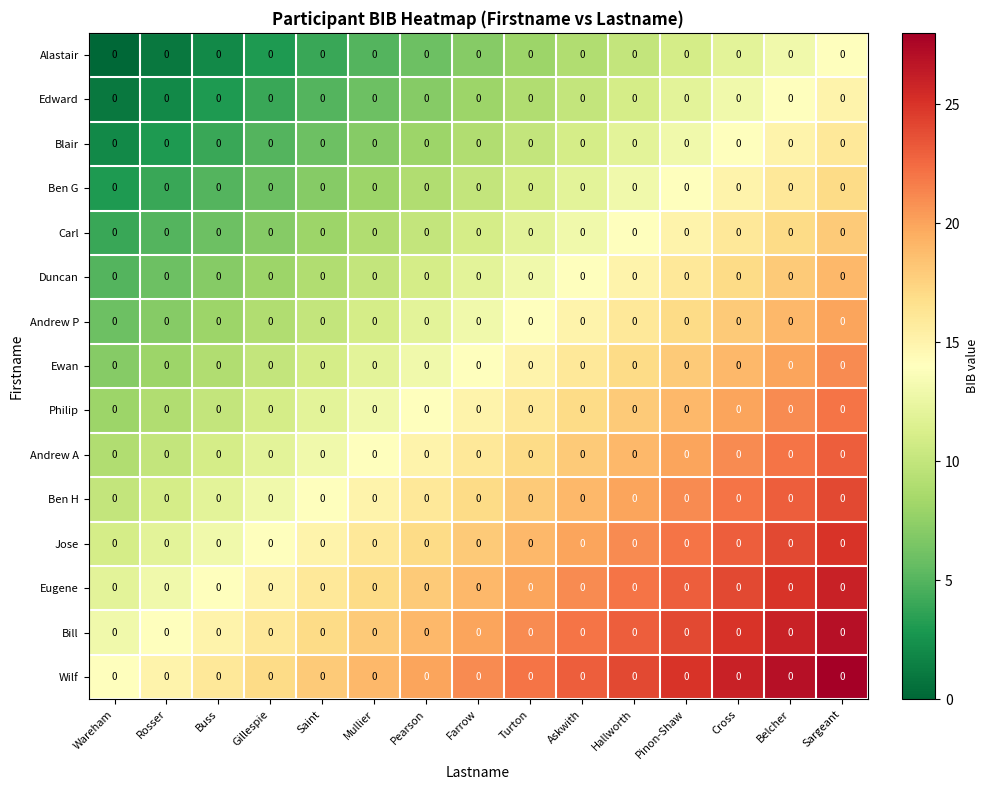

The Duncan series shows 24 at Hallworth. True or false?

False